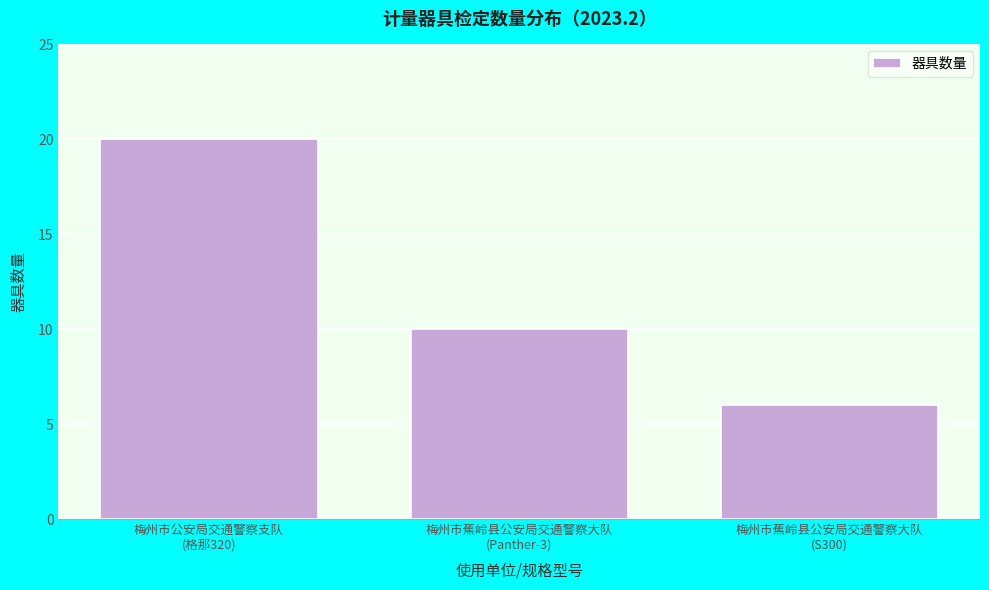

Reading left to right, list all the values displayed in this chart.

20	10	6